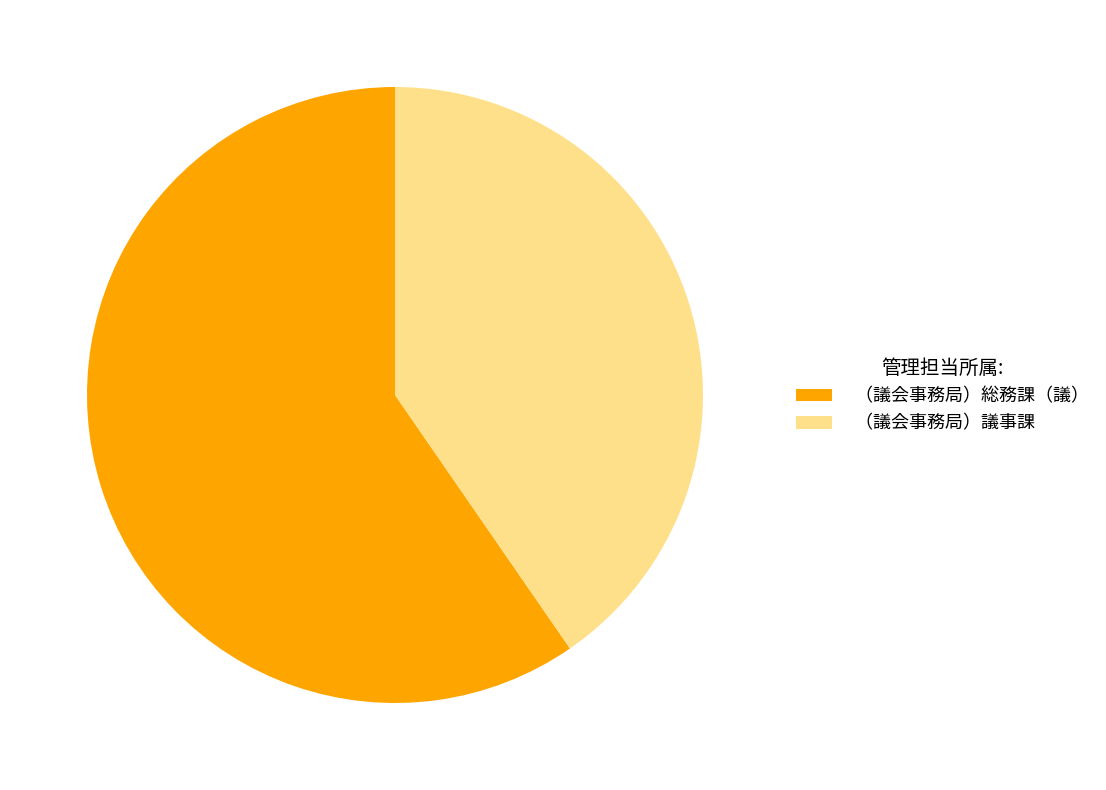

Combined, do （議会事務局）議事課 and （議会事務局）総務課（議） account for over 50%?

Yes